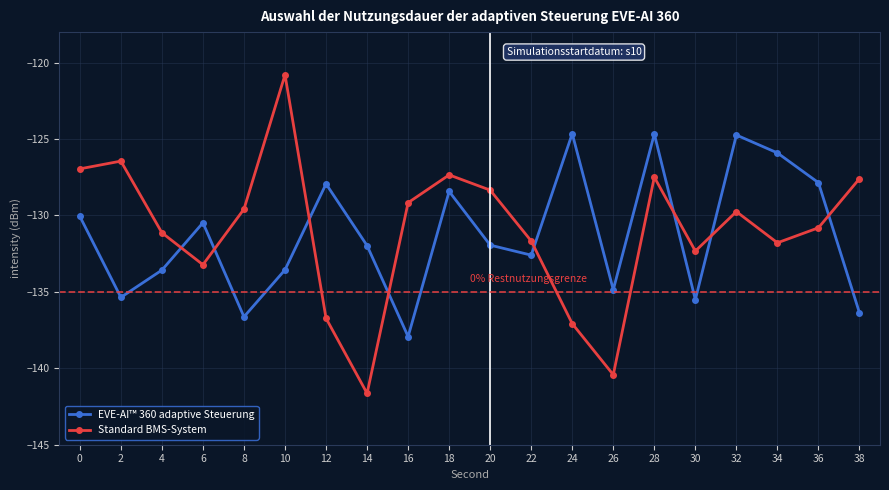

At which category does EVE-AI™ 360 adaptive Steuerung reach its first local peak?

6